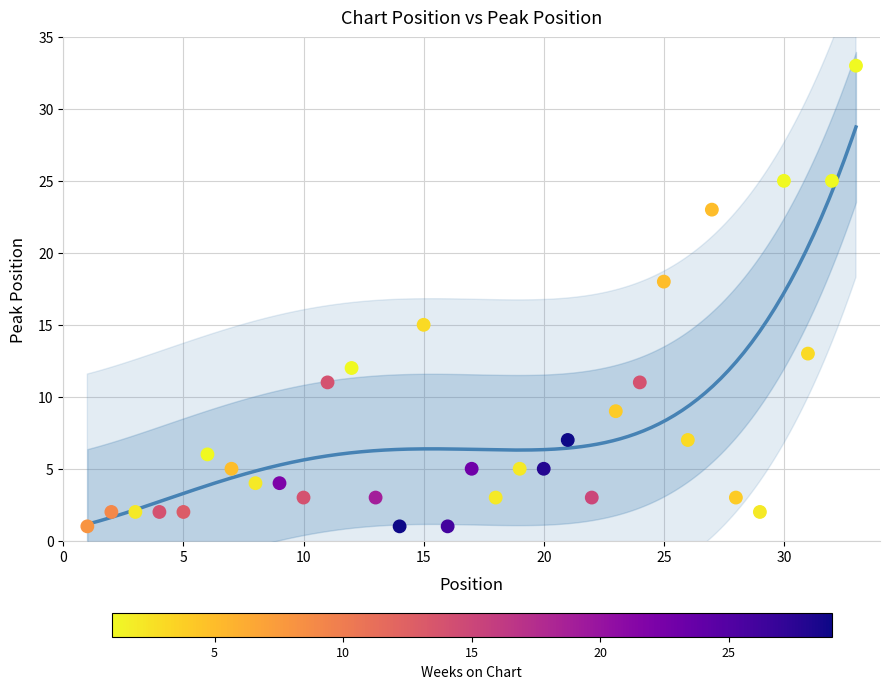

What is the range of X values (max minus min)?

32